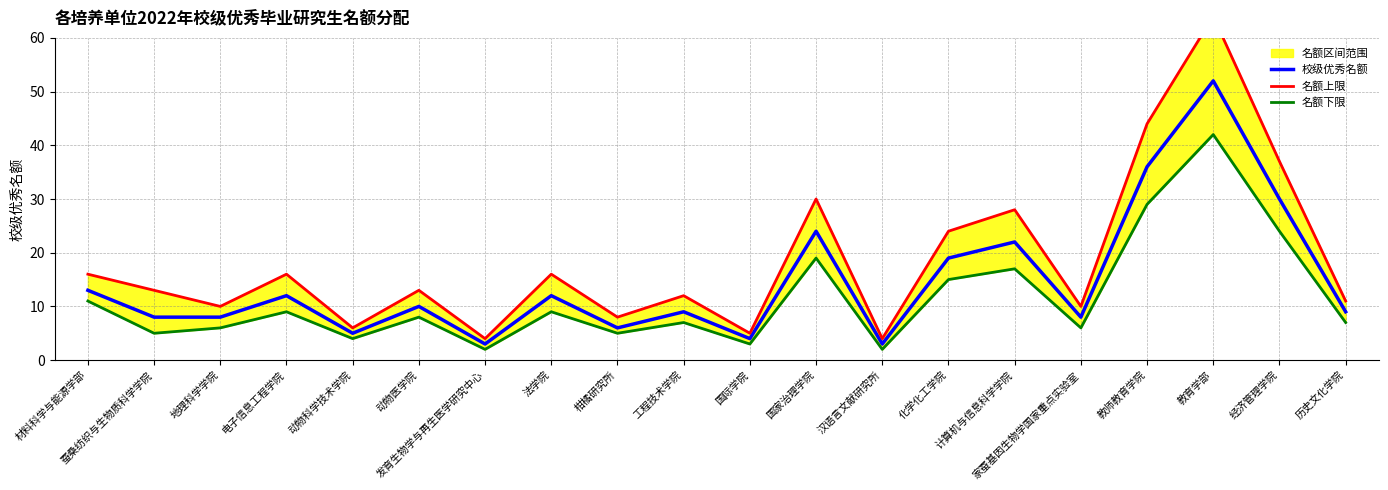

What is the maximum value for 校级优秀名额?

52